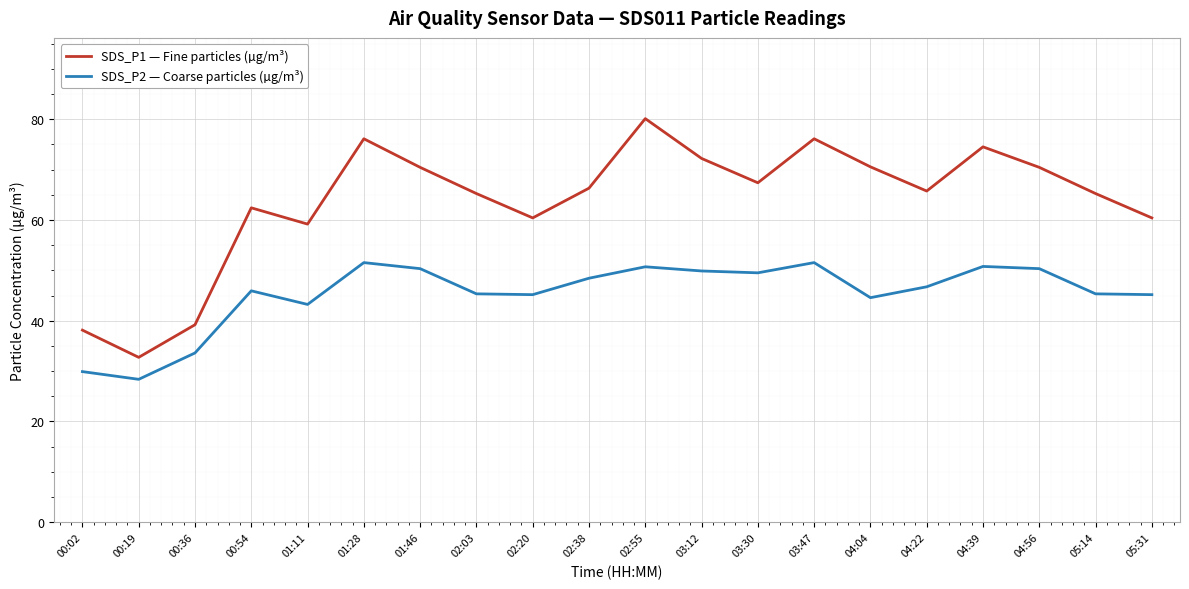

List the series in order of their peak value, lowest first.

SDS_P2 — Coarse particles (µg/m³), SDS_P1 — Fine particles (µg/m³)